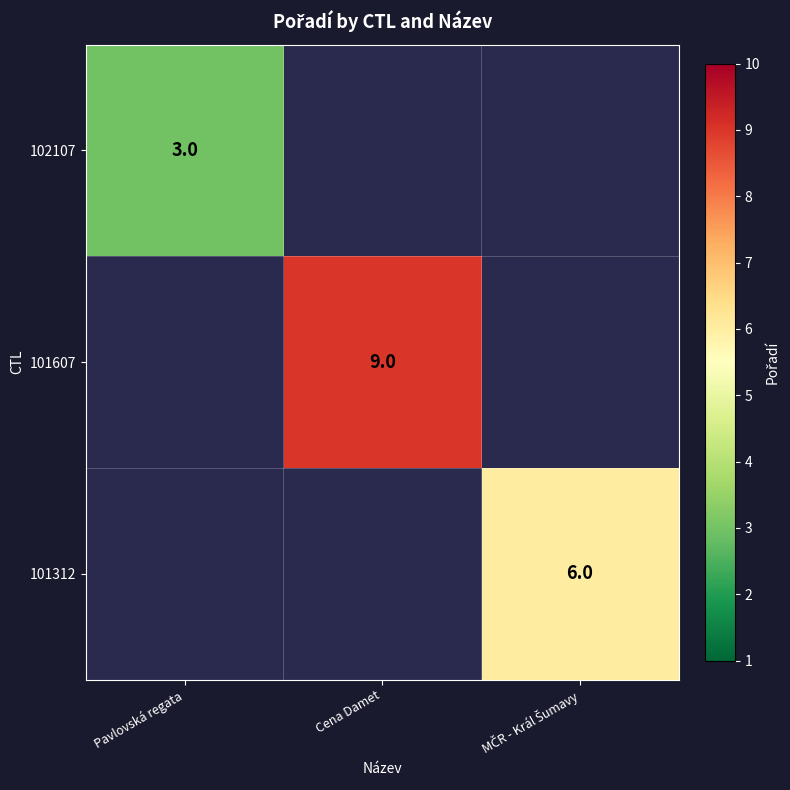

The value of 102107 at Pavlovská regata is 3. True or false?

True